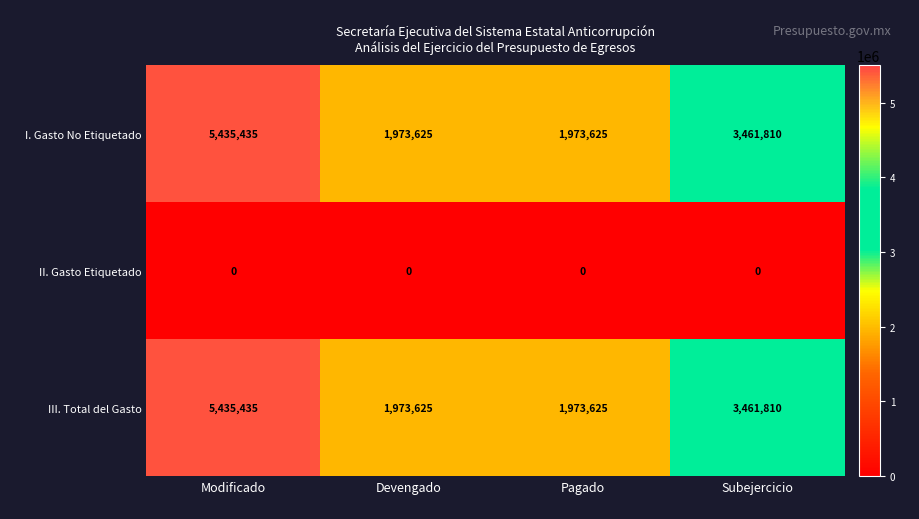

The value of III. Total del Gasto at Subejercicio is 5787064. True or false?

False